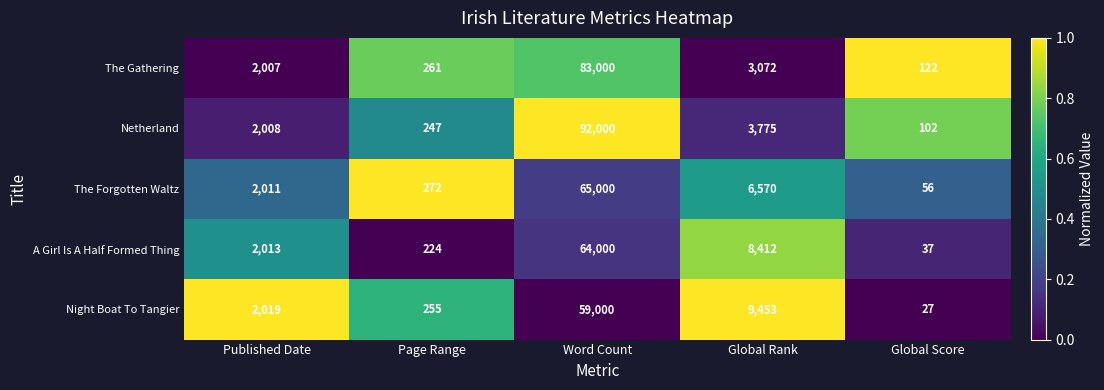

What is the lowest value of the The Gathering series?

122